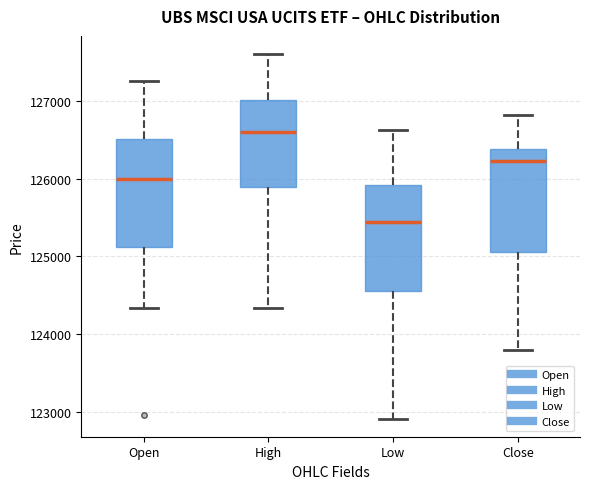

Reading left to right, read every box against the y-axis: the position of its median line, the range the box covers, and the ends of its whiskers. The values are not printed on the chart, so give them approximately, as read against the axis.

Open: median 126000, box 125100 to 126500, whiskers 124300 to 127300
High: median 126600, box 125900 to 127000, whiskers 124300 to 127600
Low: median 125400, box 124600 to 125900, whiskers 122900 to 126600
Close: median 126200, box 125100 to 126400, whiskers 123800 to 126800